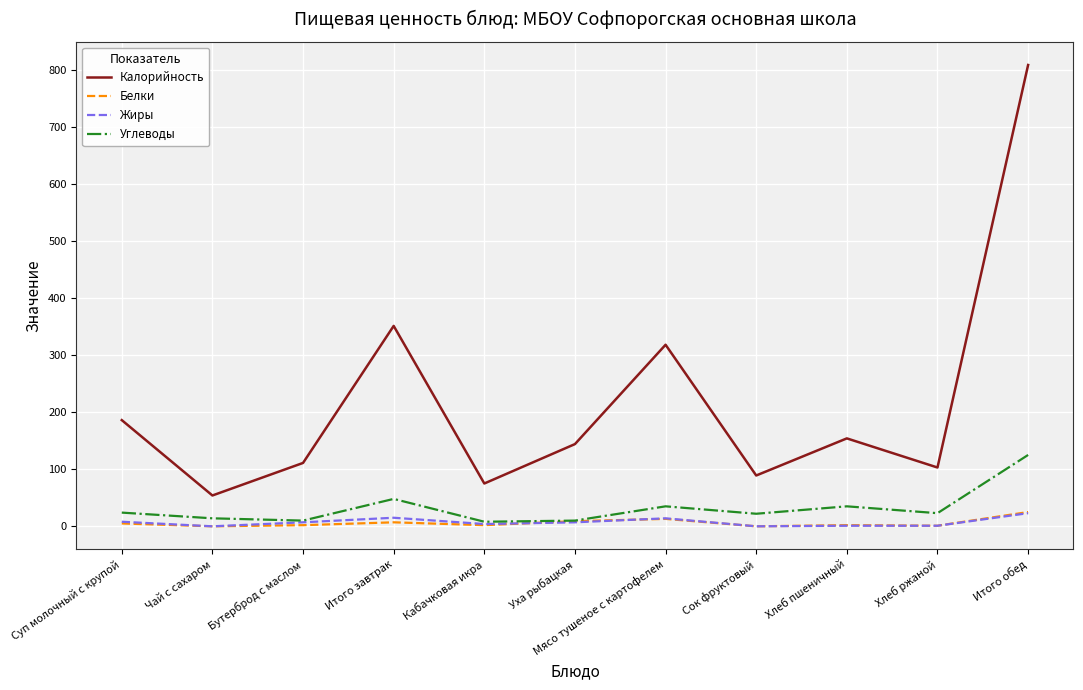

True or false: Калорийность has a value of 351 at Итого завтрак.

True